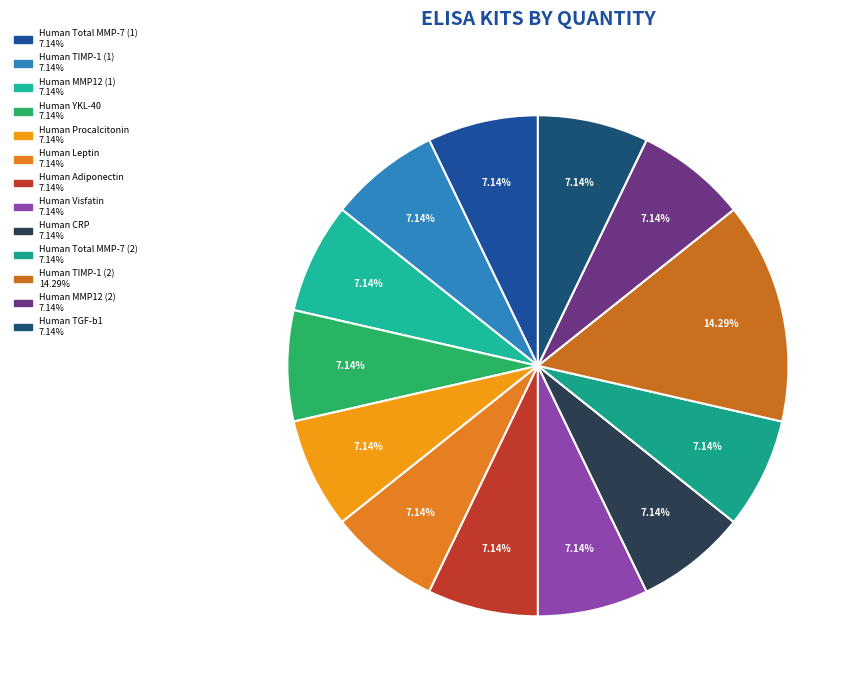

How many segments does this pie chart have?

13